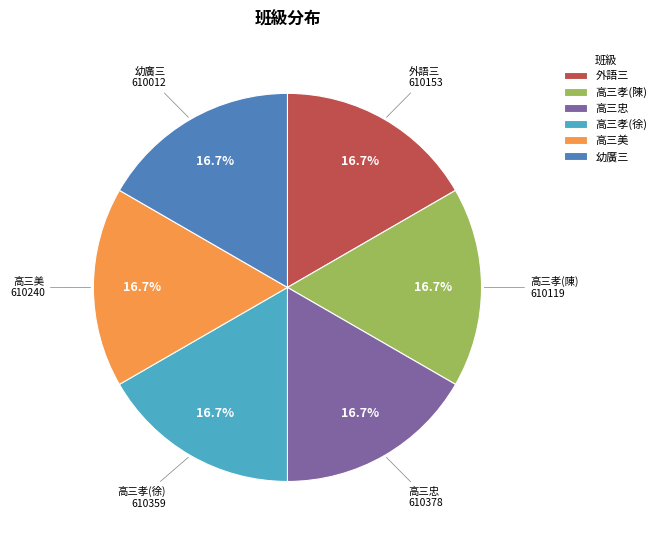

How many slices are in this pie chart?

6